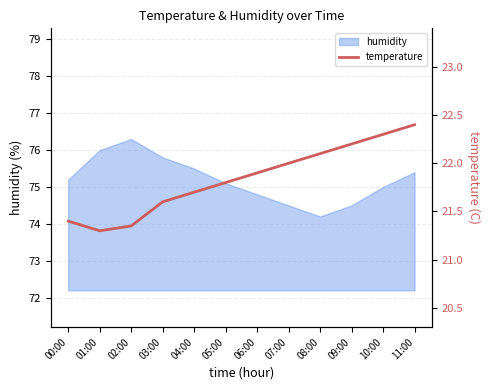

At which label is the value closest to 21?

01:00